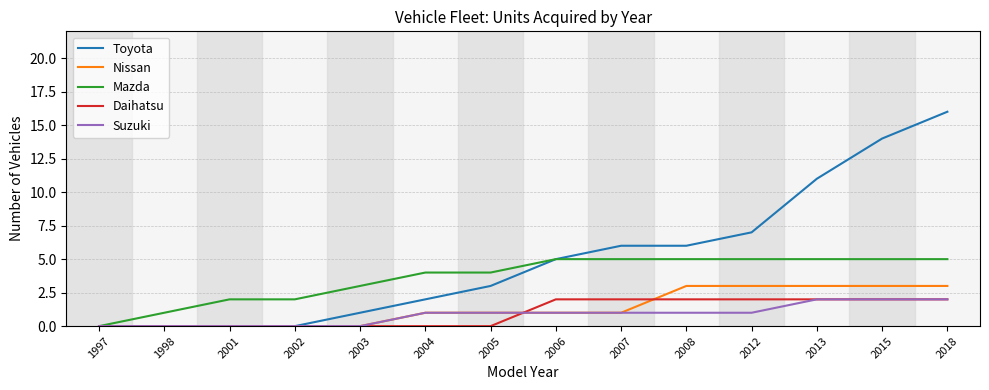

What value does the Toyota series have at 2013?

11